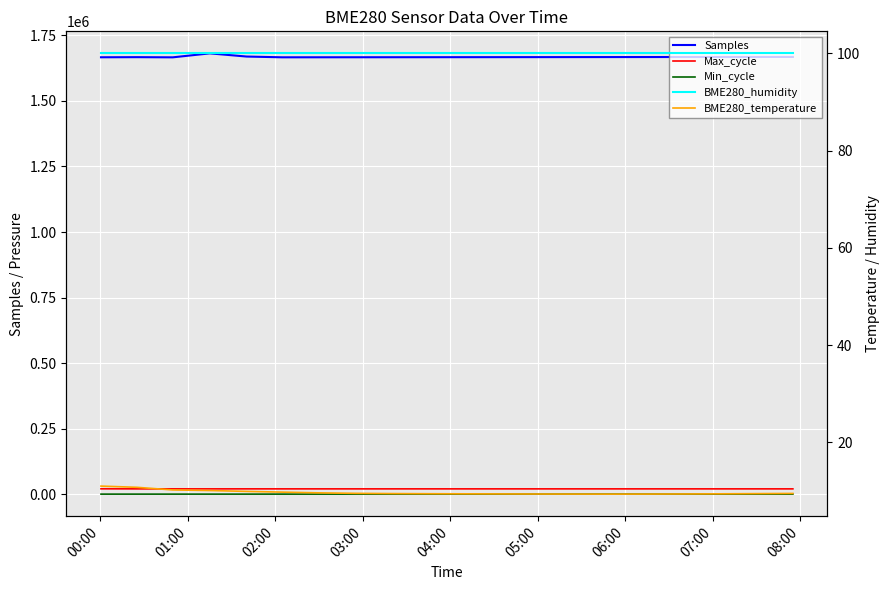

What is the maximum value shown in the chart?

1681526.0